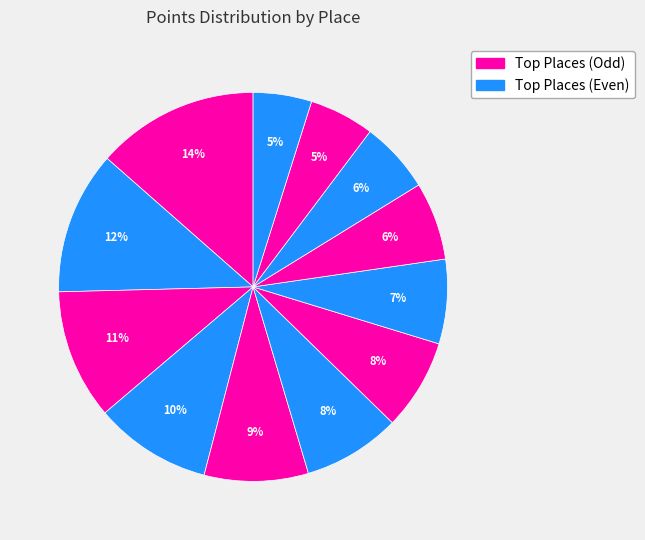

How many segments does this pie chart have?

12